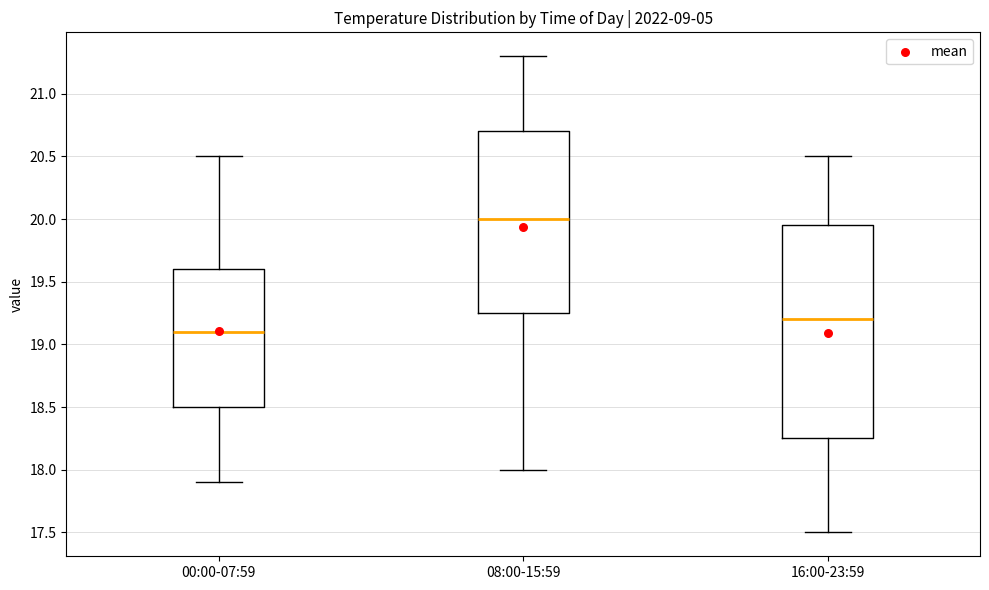

Reading left to right, read every box against the y-axis: the position of its median line, the range the box covers, and the ends of its whiskers. The values are not printed on the chart, so give them approximately, as read against the axis.

00:00-07:59: median 19.10, box 18.50 to 19.60, whiskers 17.90 to 20.50
08:00-15:59: median 20.00, box 19.25 to 20.70, whiskers 18.00 to 21.30
16:00-23:59: median 19.20, box 18.25 to 19.95, whiskers 17.50 to 20.50